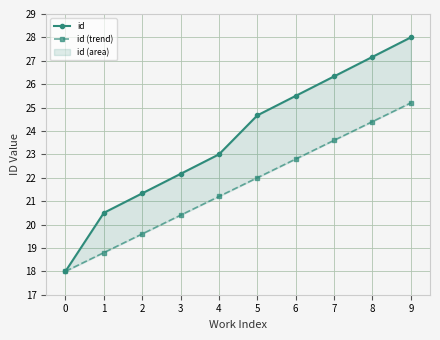

What is the difference between the maximum and minimum values in the id series?

10.0